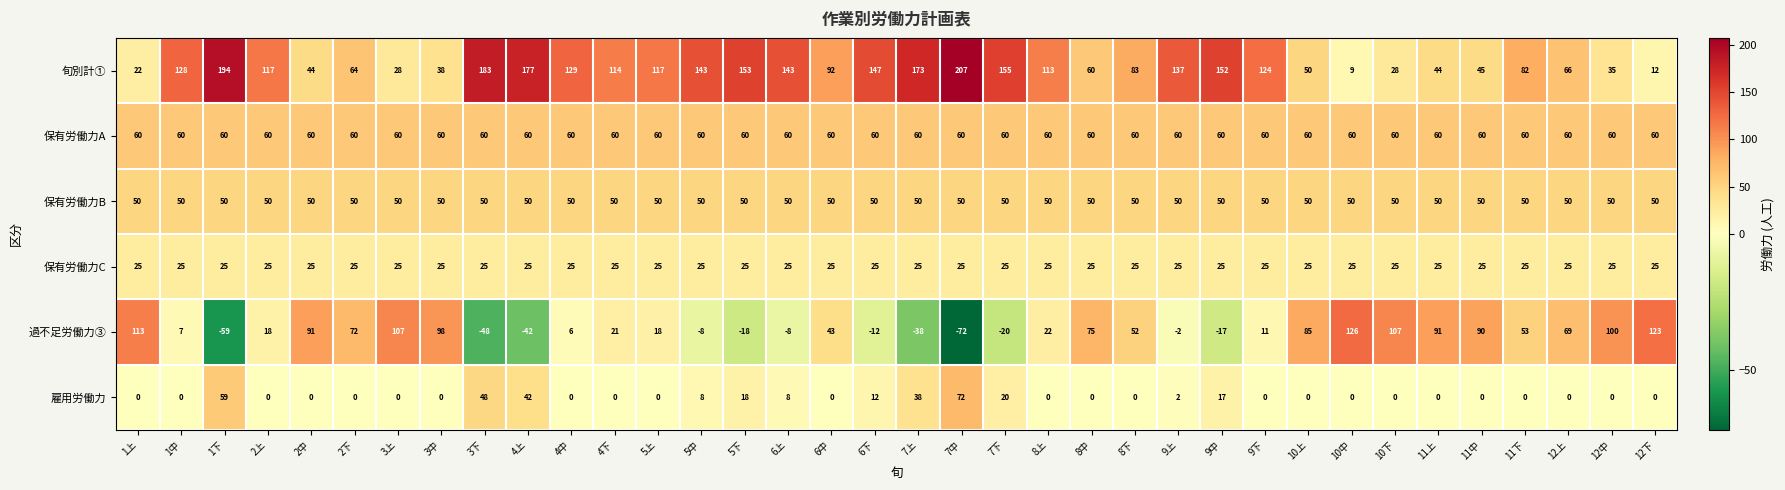

What is the greatest value displayed?

207